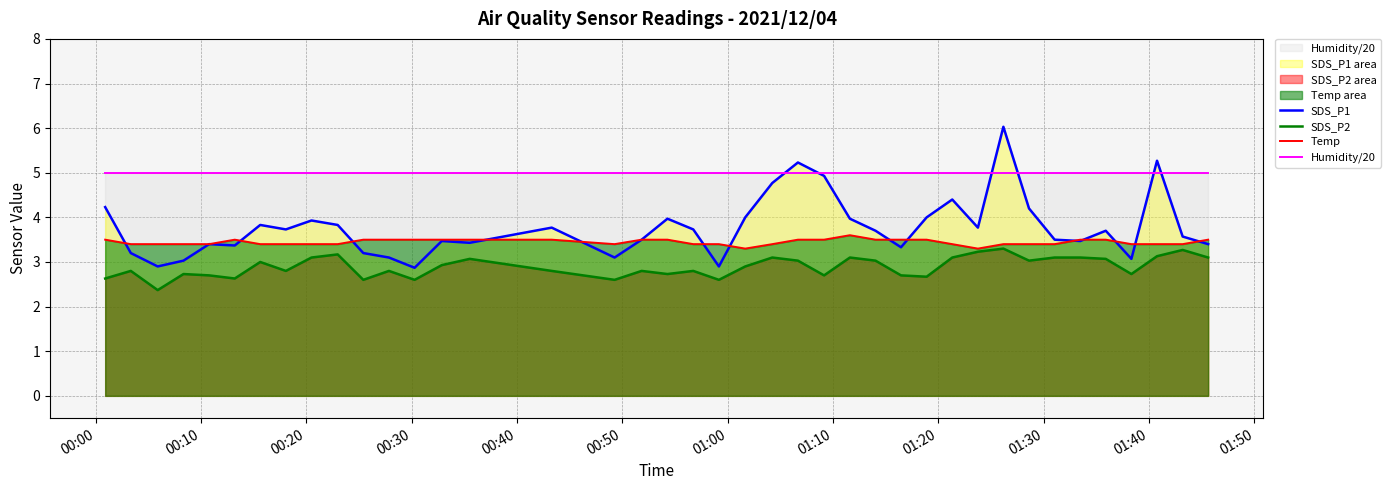

In Temp, how many points are lower than both neighbors (excluding endpoints)?

3